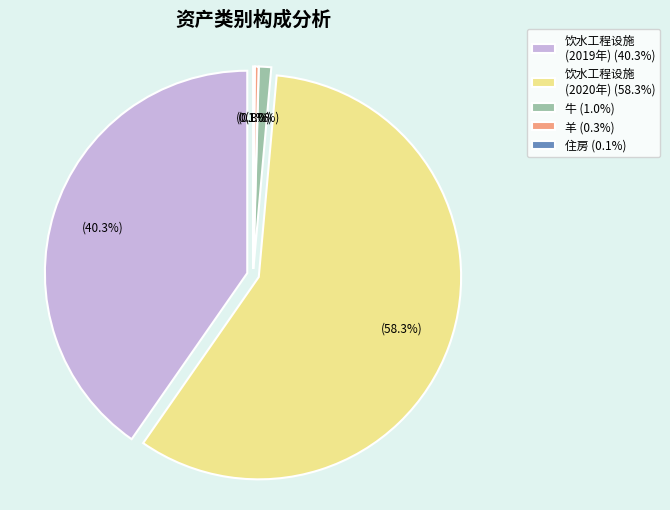

Is there any slice that represents more than half of the pie?

Yes